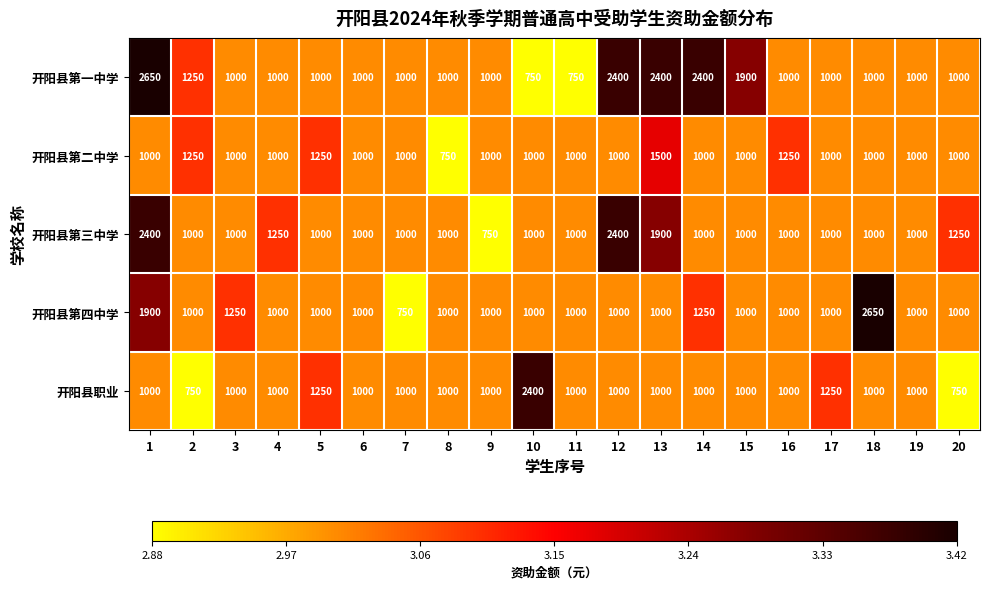

What is the approximate value of 开阳县职业 at 13?

1000